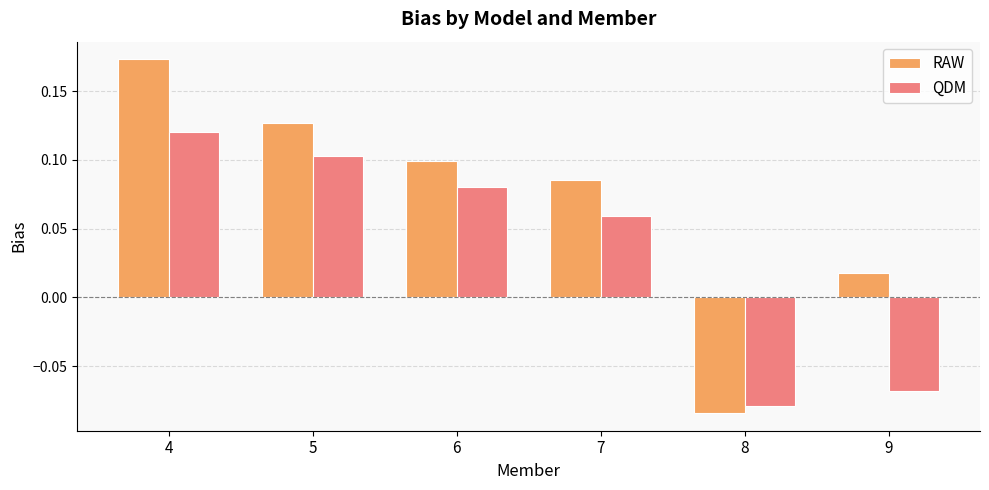

Where does the RAW series first go above 0?

4